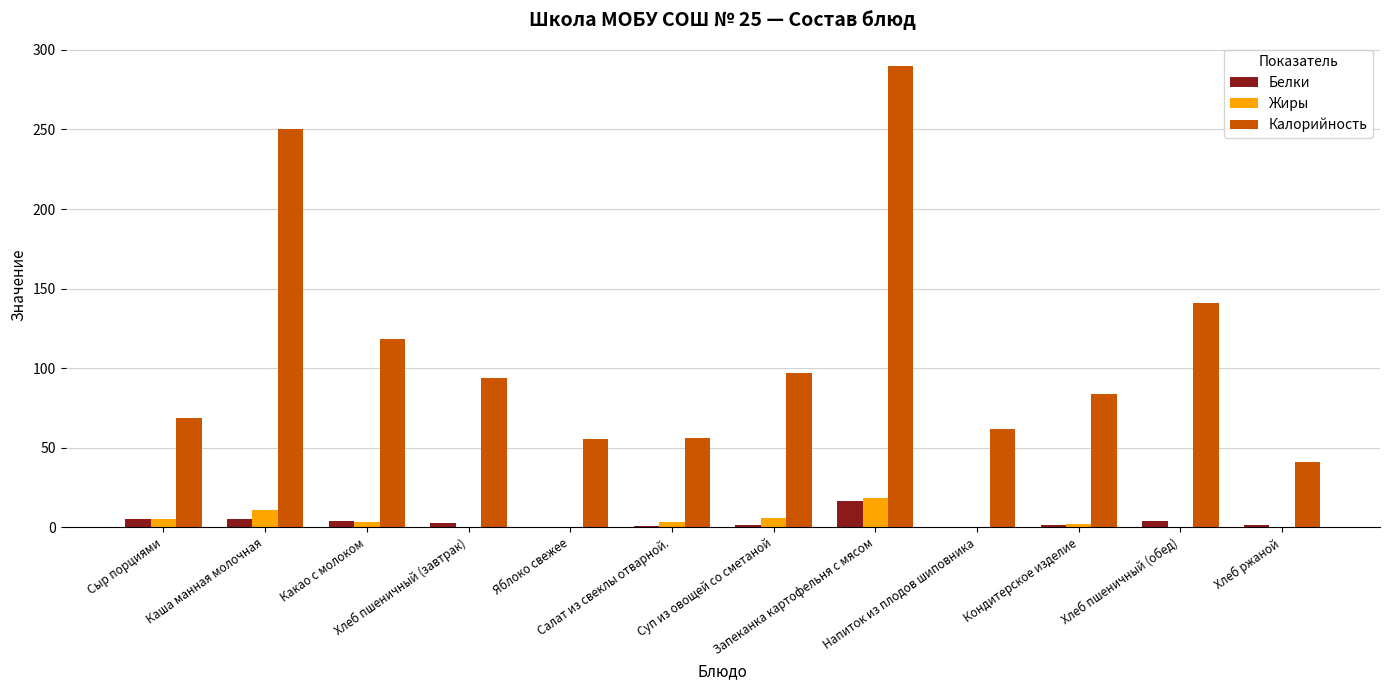

What is the total value across all series at Какао с молоком?

126.1